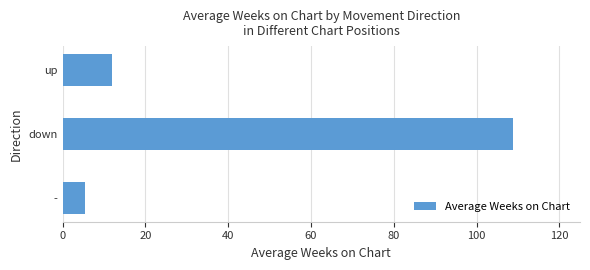

How many bars are there in total?

3